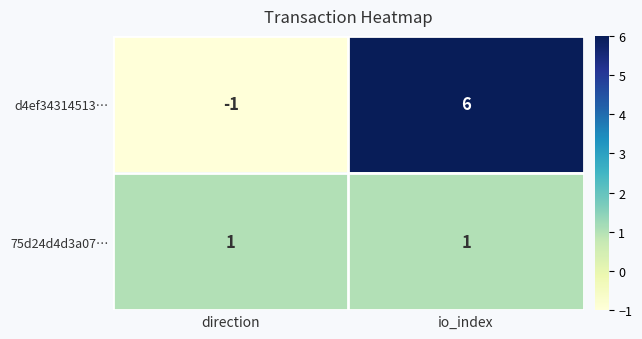

Reading left to right, extract all data points from this chart.

d4ef34314513…: -1	6
75d24d4d3a07…: 1	1